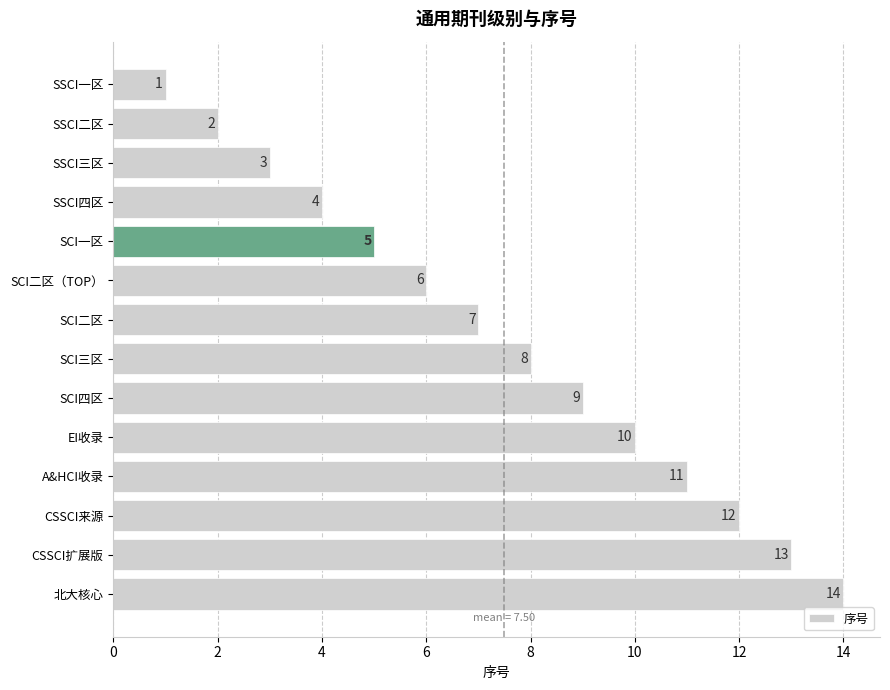

What is the change in value from CSSCI扩展版 to 北大核心?

+1